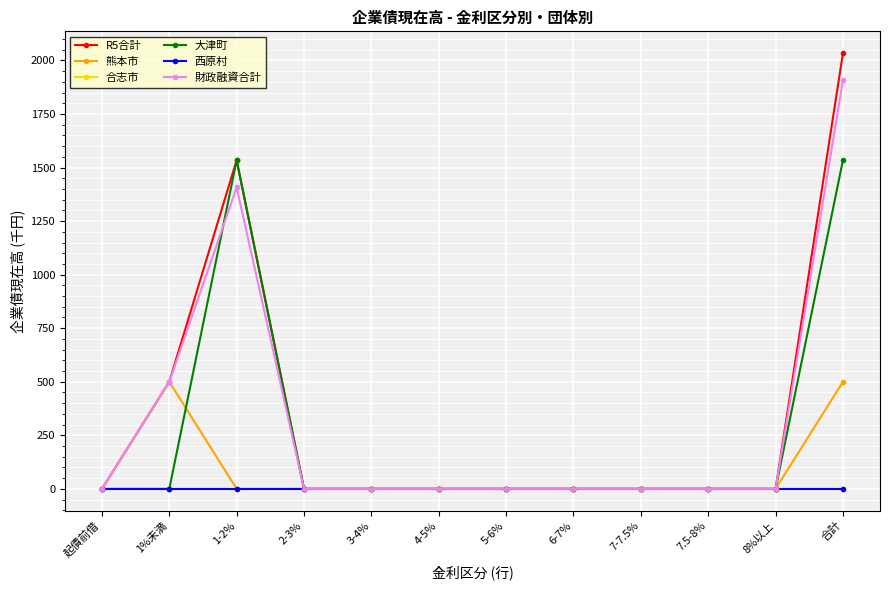

Reading left to right, what are all the values shown in this chart?

R5合計: 起債前借=0	1%未満=500	1-2%=1534	2-3%=0	3-4%=0	4-5%=0	5-6%=0	6-7%=0	7-7.5%=0	7.5-8%=0	8%以上=0	合計=2034
熊本市: 起債前借=0	1%未満=500	1-2%=0	2-3%=0	3-4%=0	4-5%=0	5-6%=0	6-7%=0	7-7.5%=0	7.5-8%=0	8%以上=0	合計=500
合志市: 起債前借=0	1%未満=0	1-2%=0	2-3%=0	3-4%=0	4-5%=0	5-6%=0	6-7%=0	7-7.5%=0	7.5-8%=0	8%以上=0	合計=0
大津町: 起債前借=0	1%未満=0	1-2%=1534	2-3%=0	3-4%=0	4-5%=0	5-6%=0	6-7%=0	7-7.5%=0	7.5-8%=0	8%以上=0	合計=1534
西原村: 起債前借=0	1%未満=0	1-2%=0	2-3%=0	3-4%=0	4-5%=0	5-6%=0	6-7%=0	7-7.5%=0	7.5-8%=0	8%以上=0	合計=0
財政融資合計: 起債前借=0	1%未満=500	1-2%=1407	2-3%=0	3-4%=0	4-5%=0	5-6%=0	6-7%=0	7-7.5%=0	7.5-8%=0	8%以上=0	合計=1907